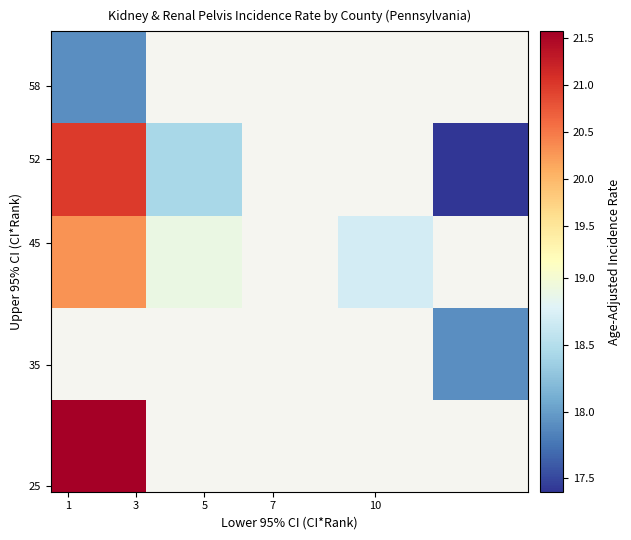

How many data points does each series have?

5